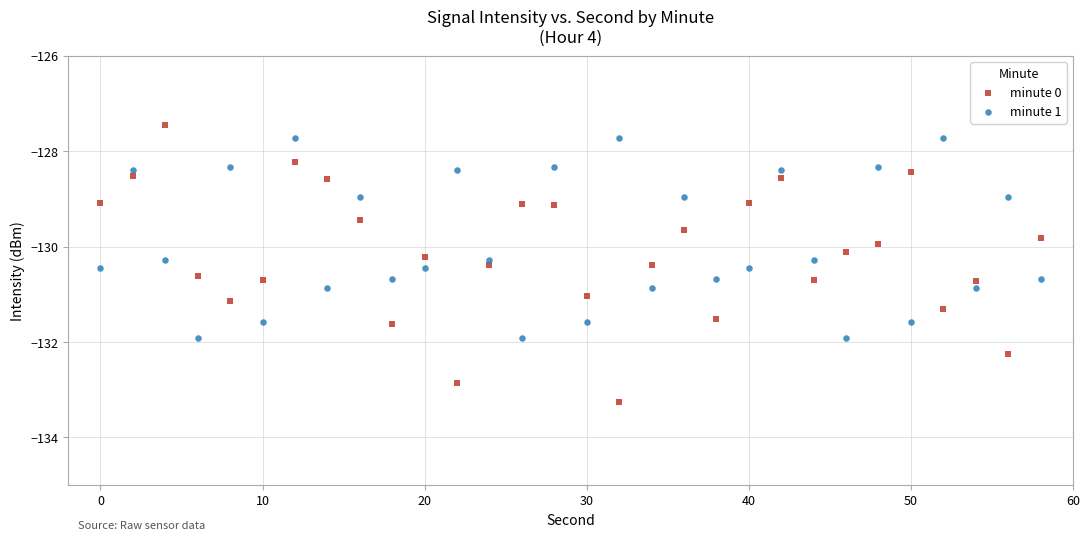

What are all the series names shown in the legend?

minute 0, minute 1